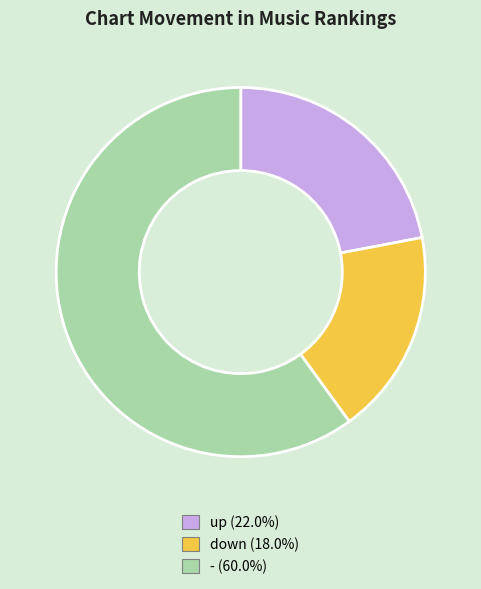

Is the sum of up (22.0%) and - (60.0%) greater than half?

Yes